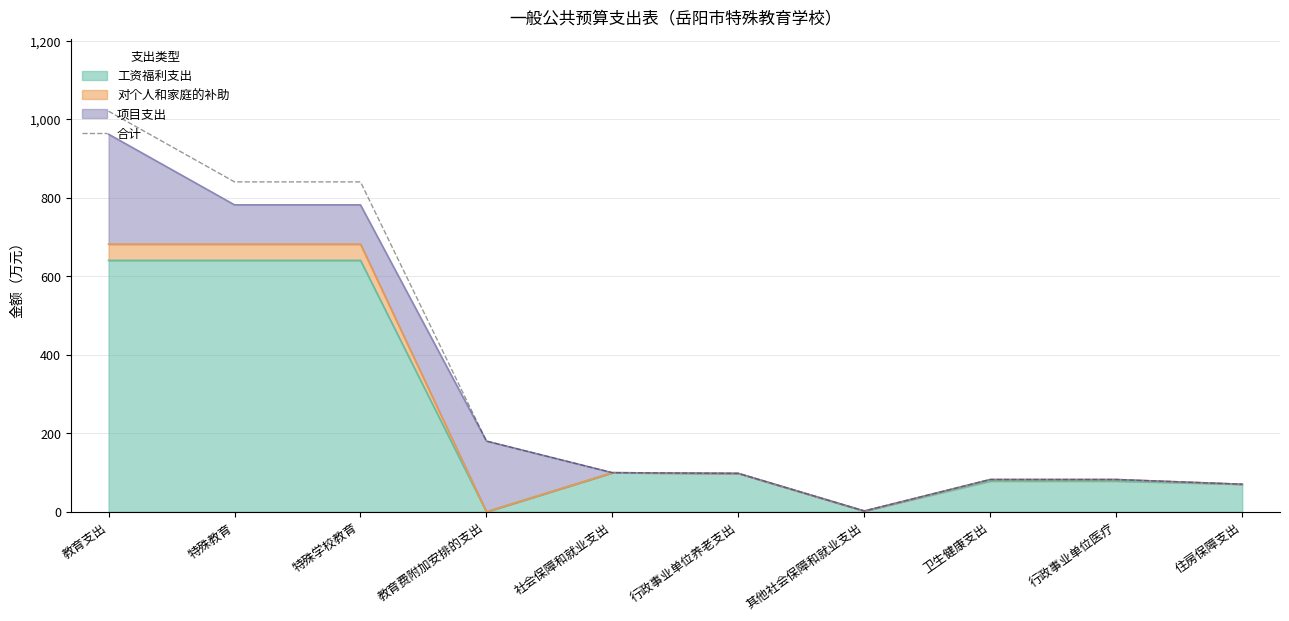

What is the ratio of the value at 行政事业单位养老支出 to the value at 特殊教育?

0.1